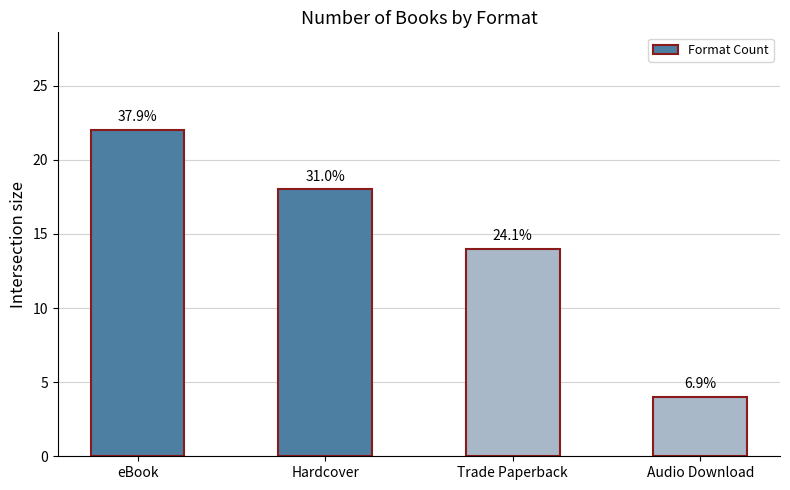

Are the bars grouped side by side (vs. stacked)?

No